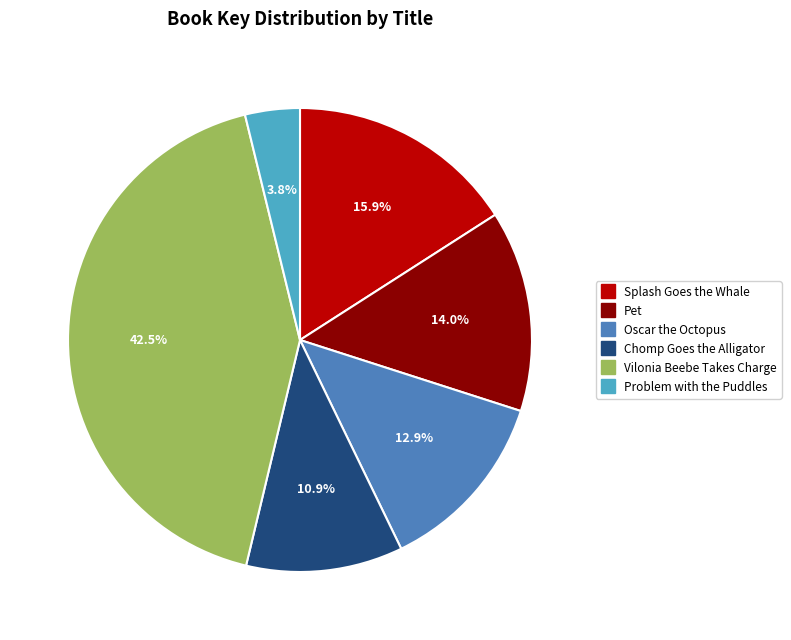

Which slice is the largest?

Vilonia Beebe Takes Charge